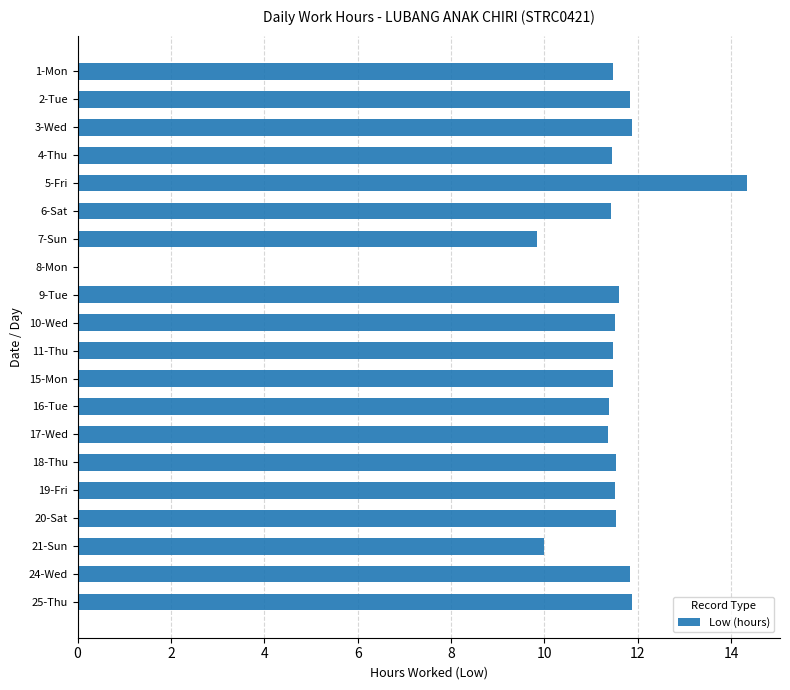

Read the value at 17-Wed.

11.4